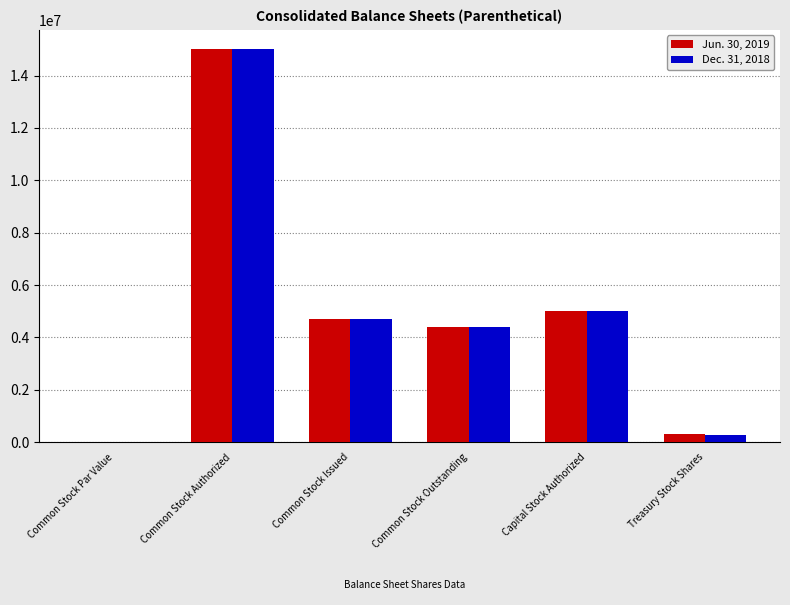

At which label does Jun. 30, 2019 reach its peak?

Common Stock Authorized